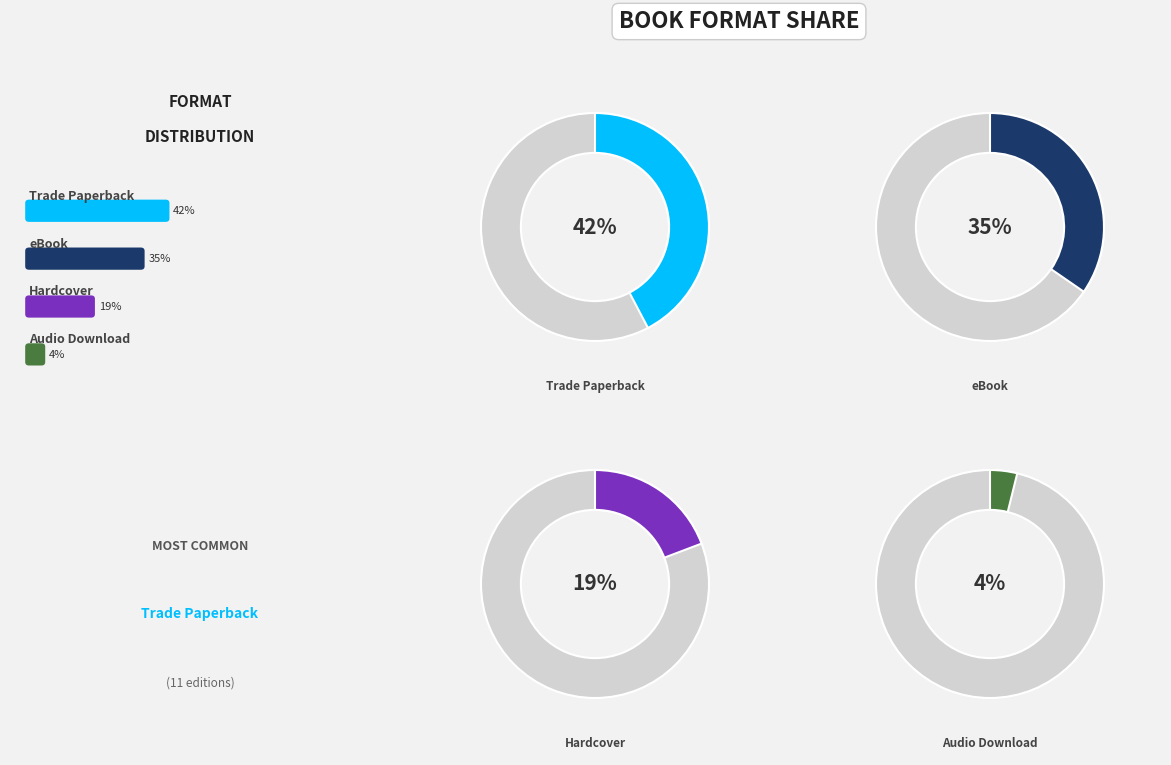

How many slices are in this pie chart?

4